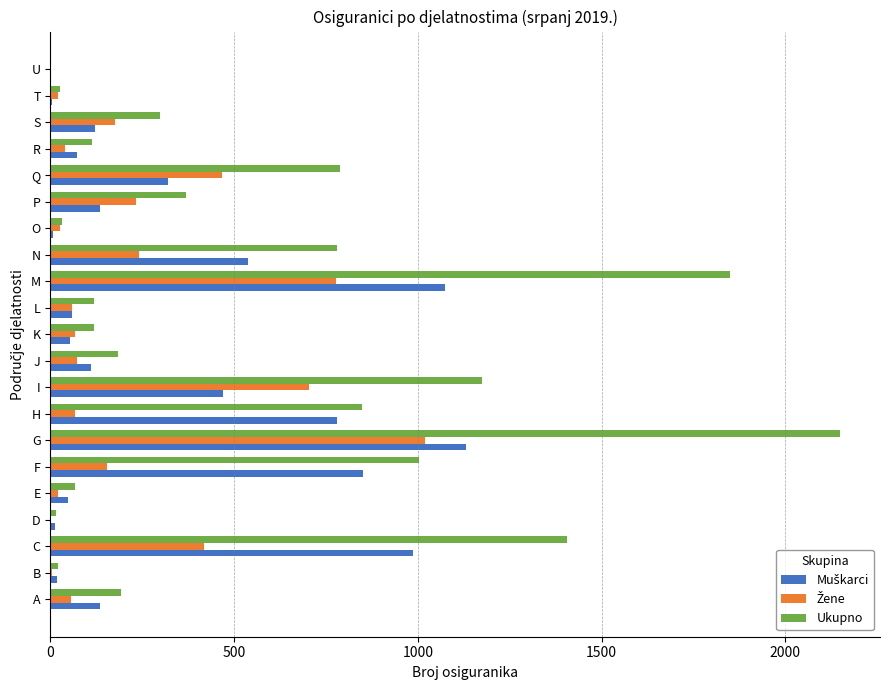

Which series has the widest spread of values?

Ukupno